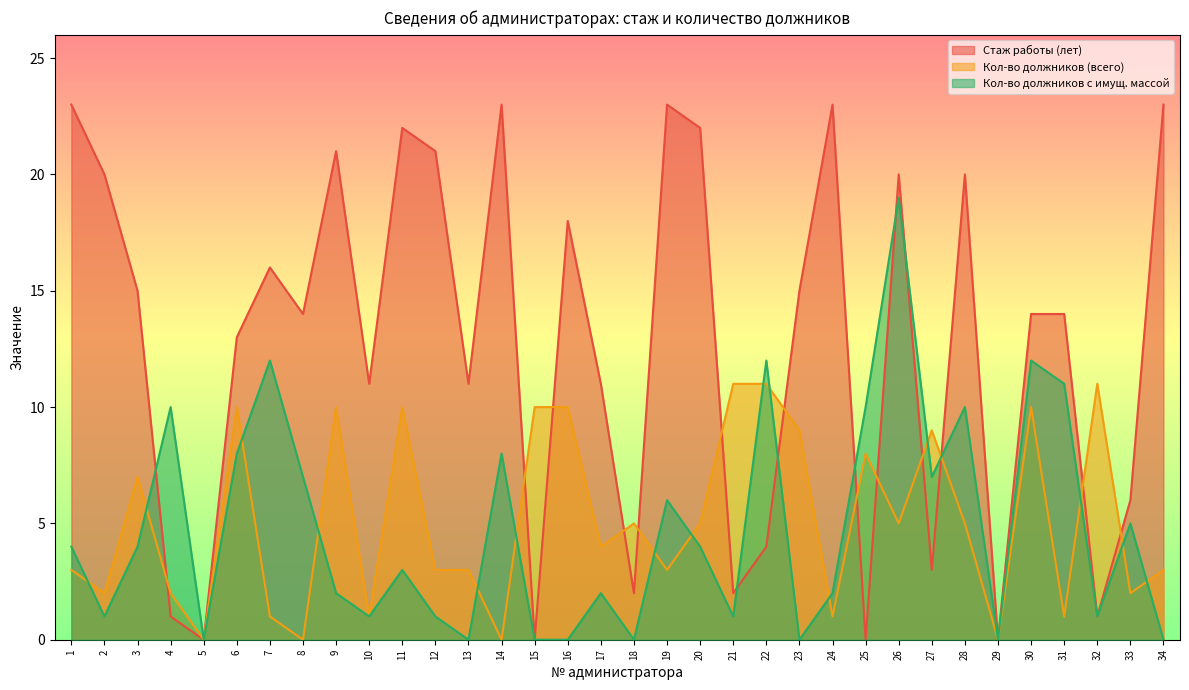

Where is the first local maximum for Кол-во должников (всего)?

3